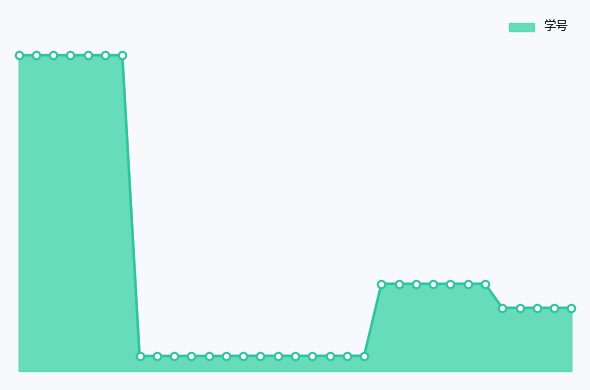

Does the chart have visible grid lines?

No